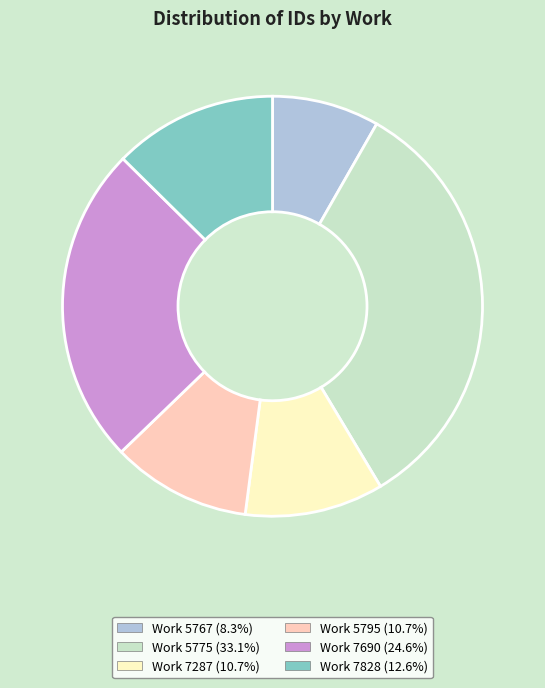

Is there any slice that represents more than half of the pie?

No